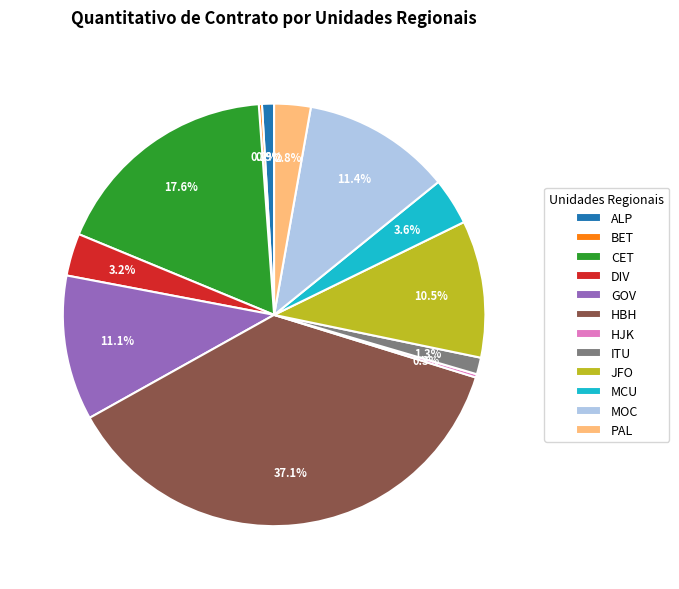

Approximately how many times larger is the value at PAL compared to ALP?

3.0